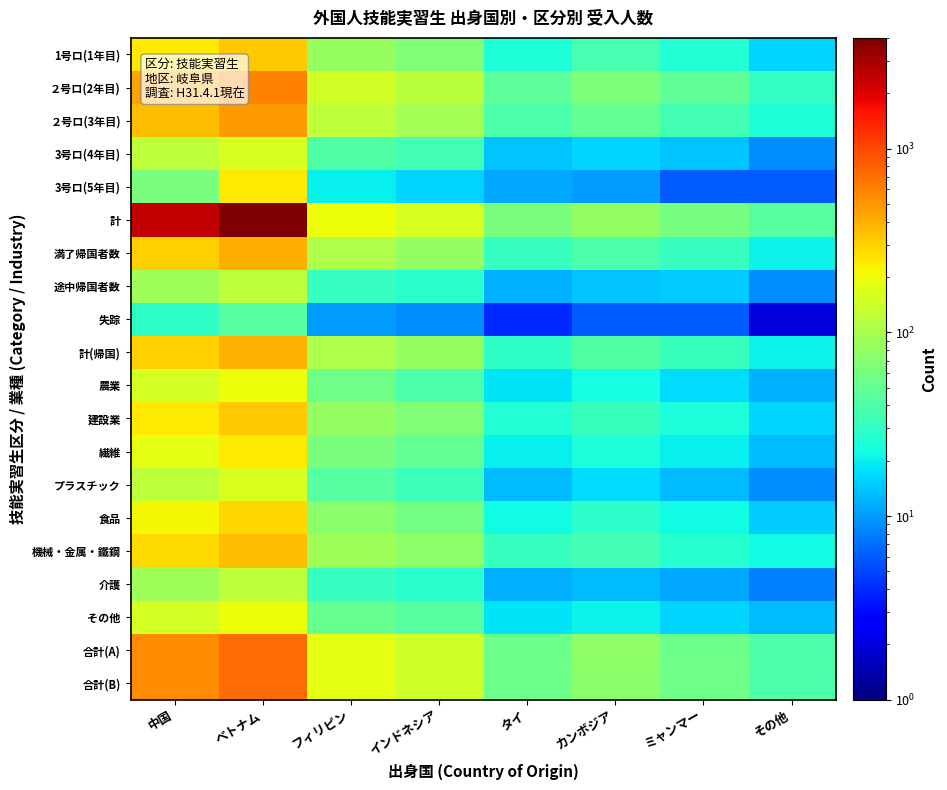

Reading left to right, what are all the values shown in this chart?

1号ロ(1年目): 中国=244	ベトナム=323	フィリピン=83	インドネシア=66	タイ=25	カンボジア=37	ミャンマー=26	その他=16
２号ロ(2年目): 中国=451	ベトナム=603	フィリピン=151	インドネシア=120	タイ=46	カンボジア=64	ミャンマー=48	その他=31
２号ロ(3年目): 中国=361	ベトナム=484	フィリピン=121	インドネシア=96	タイ=40	カンボジア=50	ミャンマー=36	その他=25
3号ロ(4年目): 中国=122	ベトナム=160	フィリピン=41	インドネシア=36	タイ=14	カンボジア=16	ミャンマー=14	その他=9
3号ロ(5年目): 中国=62	ベトナム=242	フィリピン=20	インドネシア=16	タイ=11	カンボジア=10	ミャンマー=6	その他=6
計: 中国=2402	ベトナム=4004	フィリピン=202	インドネシア=161	タイ=62	カンボジア=80	ミャンマー=61	その他=43
満了帰国者数: 中国=300	ベトナム=403	フィリピン=103	インドネシア=81	タイ=32	カンボジア=40	ミャンマー=32	その他=21
途中帰国者数: 中国=92	ベトナム=122	フィリピン=32	インドネシア=28	タイ=12	カンボジア=14	ミャンマー=15	その他=9
失踪: 中国=30	ベトナム=43	フィリピン=10	インドネシア=9	タイ=4	カンボジア=6	ミャンマー=6	その他=2
計(帰国): 中国=301	ベトナム=401	フィリピン=103	インドネシア=83	タイ=30	カンボジア=42	ミャンマー=33	その他=21
農業: 中国=152	ベトナム=201	フィリピン=56	インドネシア=40	タイ=18	カンボジア=23	ミャンマー=17	その他=12
建設業: 中国=243	ベトナム=320	フィリピン=81	インドネシア=66	タイ=26	カンボジア=33	ミャンマー=24	その他=16
繊維: 中国=181	ベトナム=243	フィリピン=63	インドネシア=49	タイ=20	カンボジア=24	ミャンマー=20	その他=13
プラスチック: 中国=121	ベトナム=167	フィリピン=43	インドネシア=34	タイ=13	カンボジア=17	ミャンマー=13	その他=9
食品: 中国=214	ベトナム=283	フィリピン=73	インドネシア=58	タイ=22	カンボジア=29	ミャンマー=22	その他=15
機械・金属・鐵鋼: 中国=276	ベトナム=361	フィリピン=91	インドネシア=75	タイ=32	カンボジア=36	ミャンマー=27	その他=22
介護: 中国=93	ベトナム=121	フィリピン=32	インドネシア=28	タイ=12	カンボジア=13	ミャンマー=11	その他=8
その他: 中国=152	ベトナム=202	フィリピン=52	インドネシア=44	タイ=18	カンボジア=21	ミャンマー=16	その他=13
合計(A): 中国=540	ベトナム=720	フィリピン=180	インドネシア=146	タイ=55	カンボジア=77	ミャンマー=55	その他=40
合計(B): 中国=542	ベトナム=723	フィリピン=181	インドネシア=146	タイ=54	カンボジア=74	ミャンマー=57	その他=39